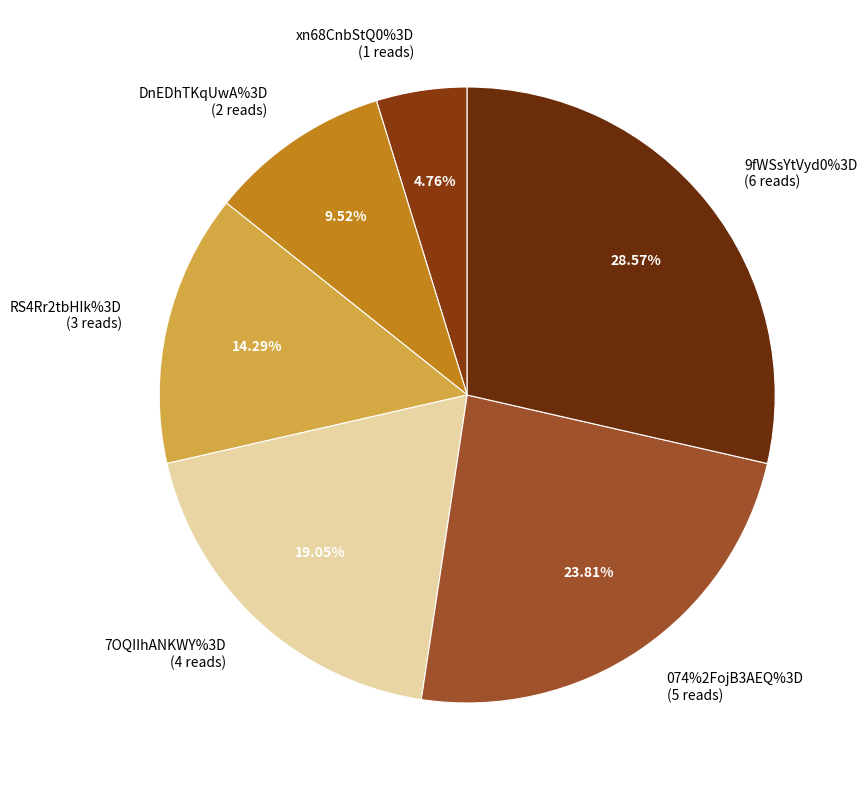

Count the number of slices in the pie.

6